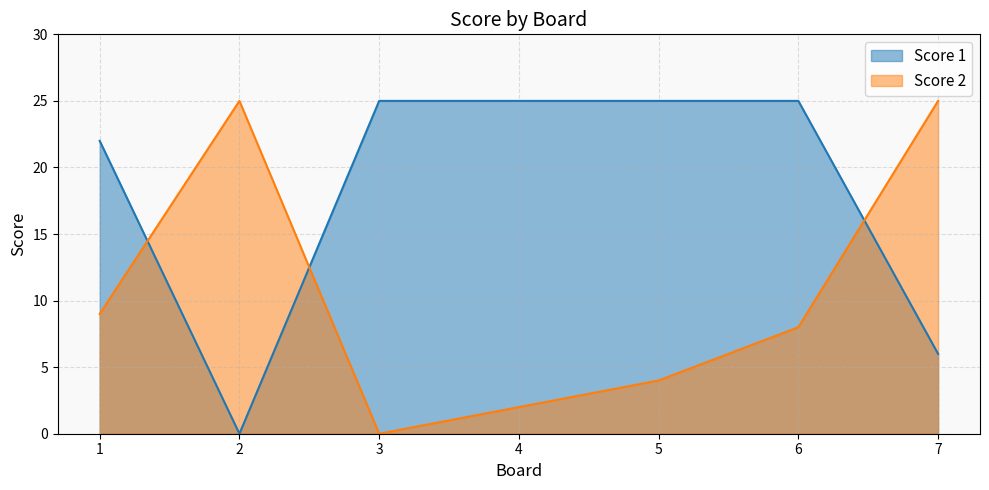

What is the sum of the Score 1 values at 5 and 4?

50